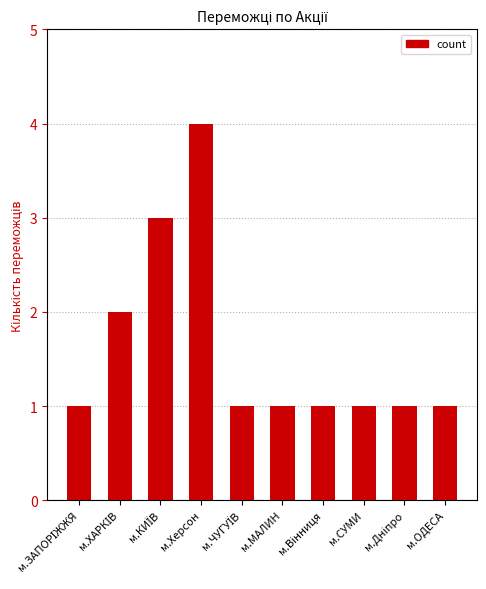

What is the difference between the maximum and minimum values?

3